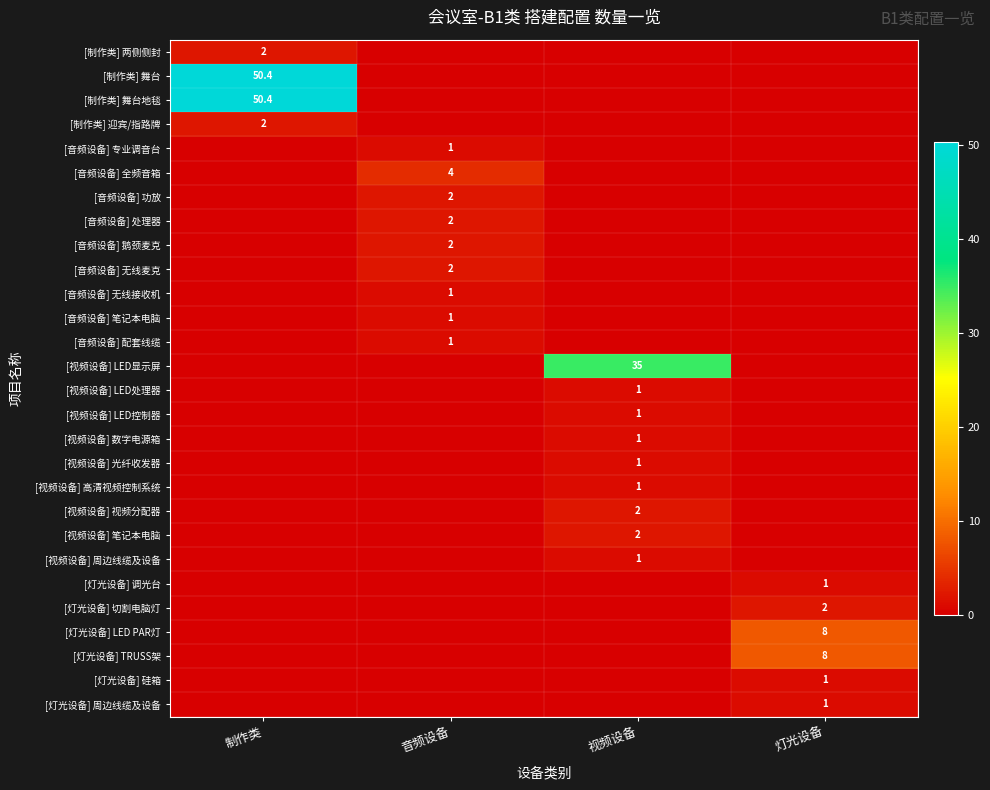

What is the maximum value shown in the chart?

50.4